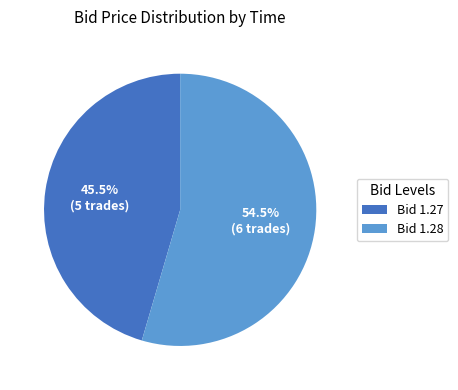

Is there any slice that represents more than half of the pie?

Yes